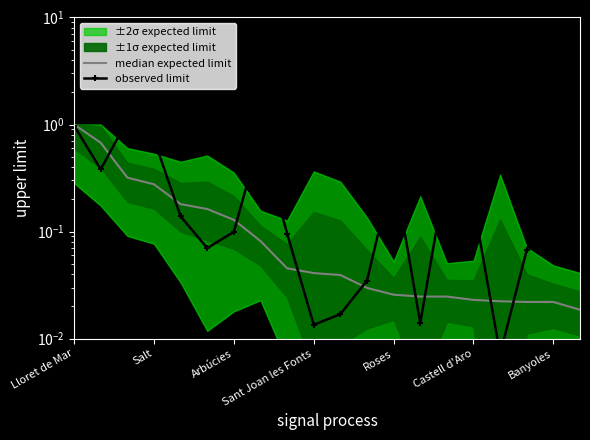

What is the sum of all observed limit values?

6.0